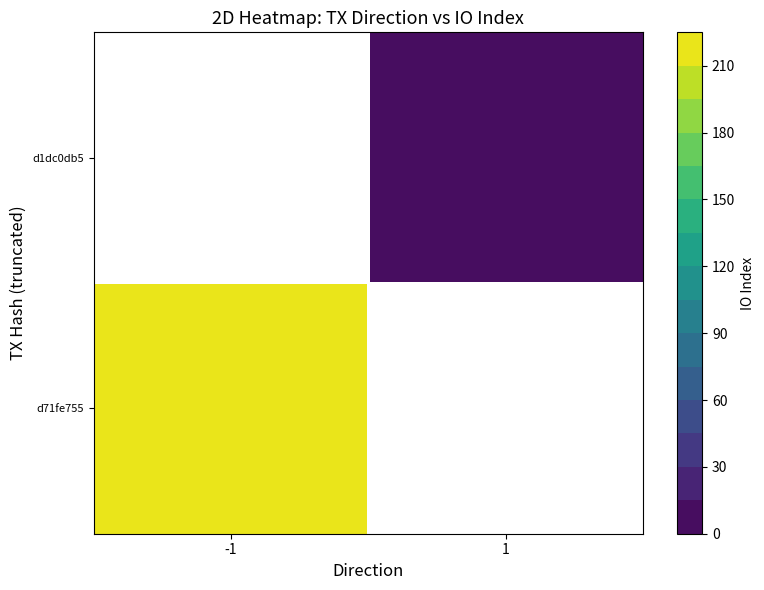

What is the spread (max minus min) of values at direction?

2